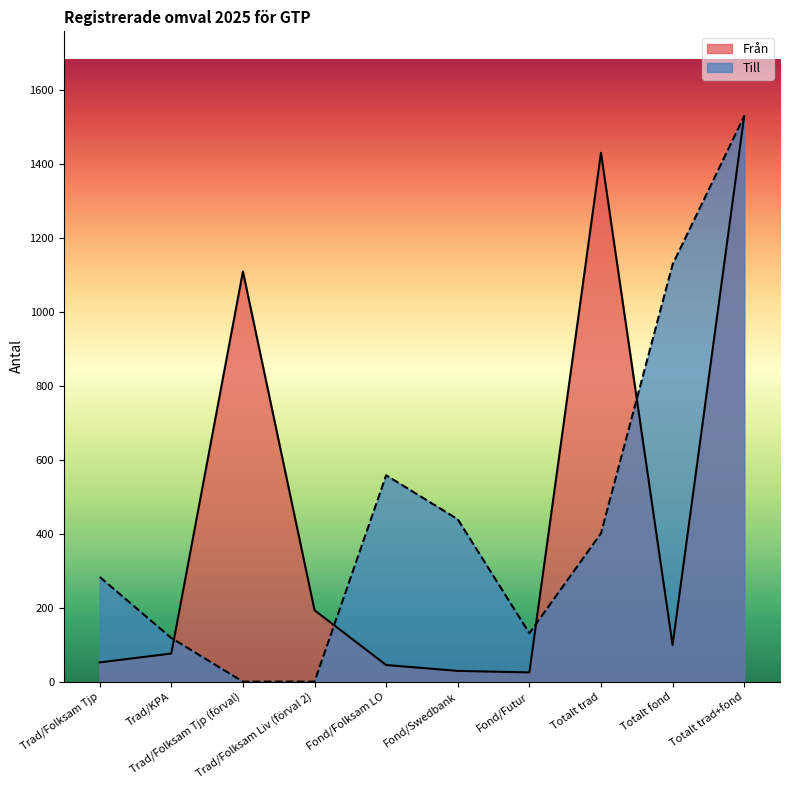

List the series in order of their peak value, lowest first.

Från, Till